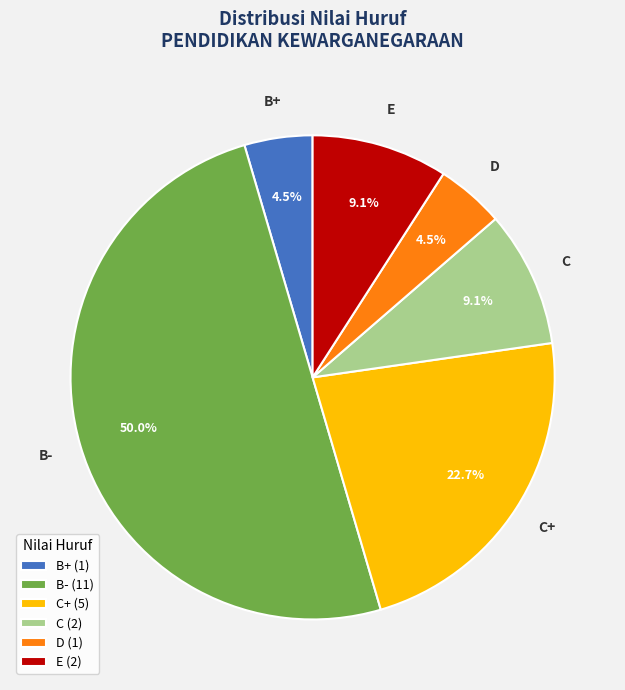

What is the ratio of the value at C to the value at C+?

0.4